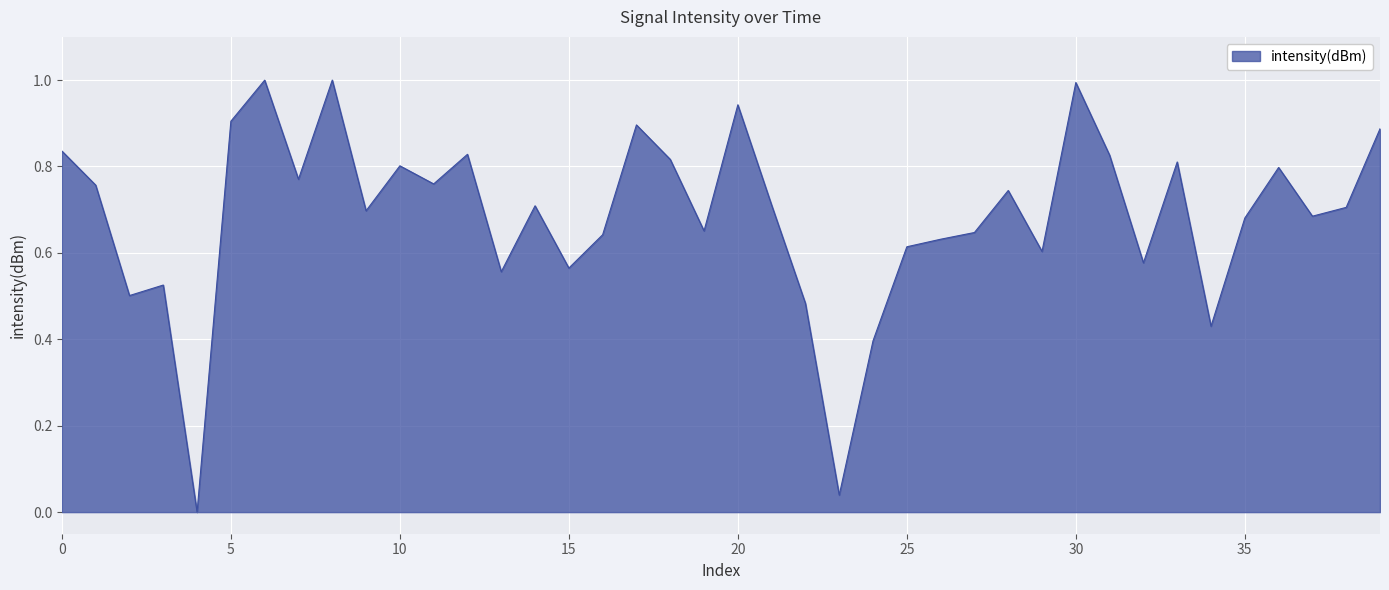

What is the difference between the maximum and minimum values?

1.0